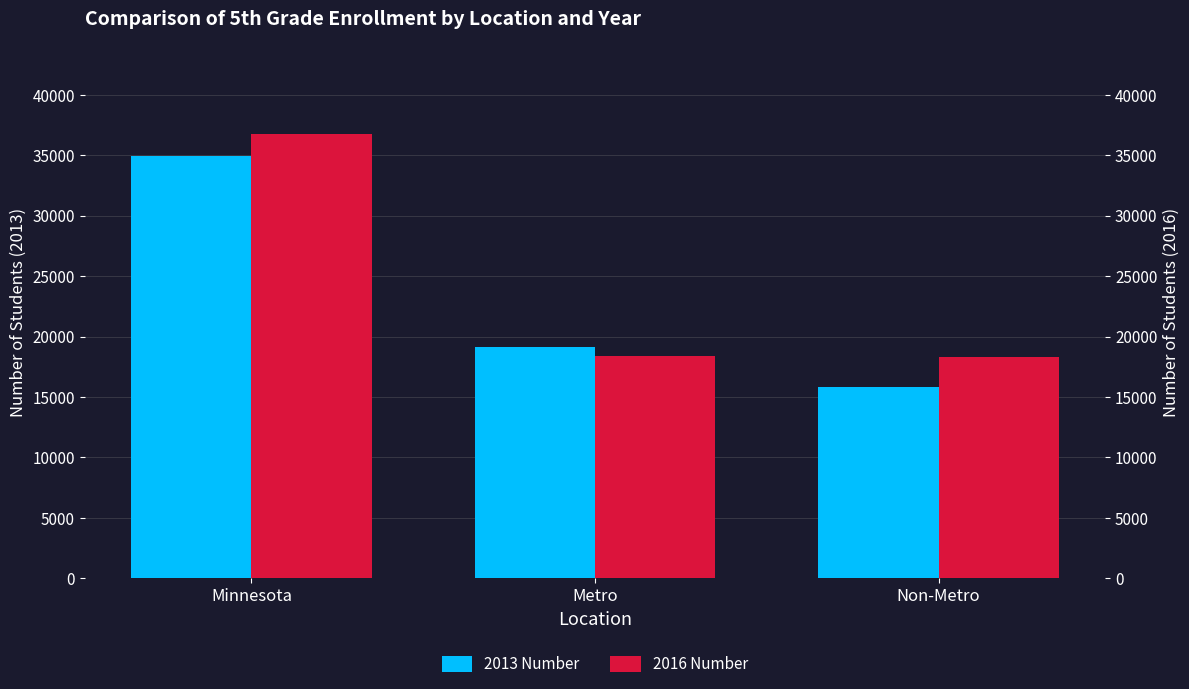

At how many categories does at least one series exceed 36100?

1